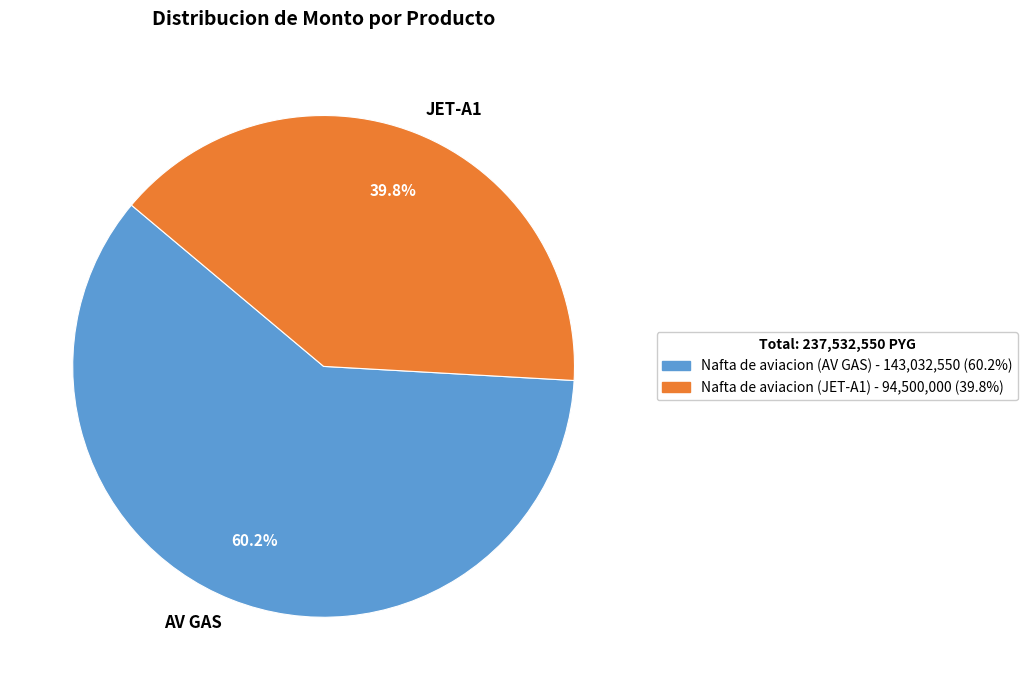

Combined, what portion of the pie is AV GAS and JET-A1?

100.0%